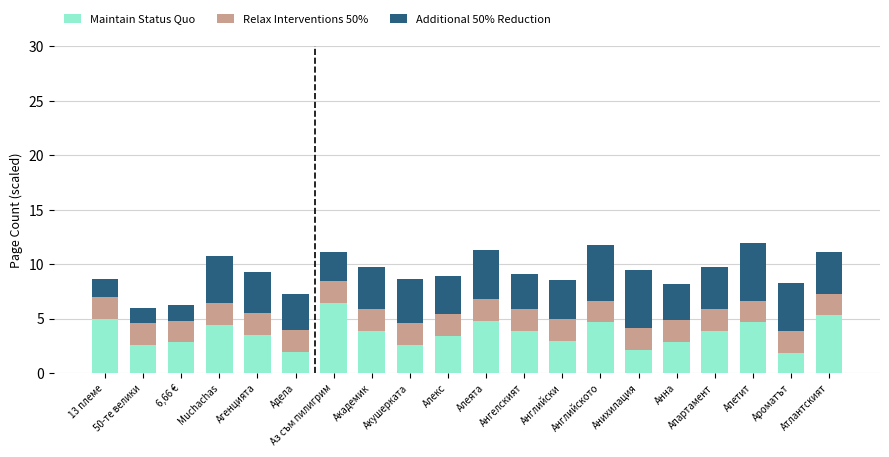

What is the total value across all series at Агенцията?

9.3